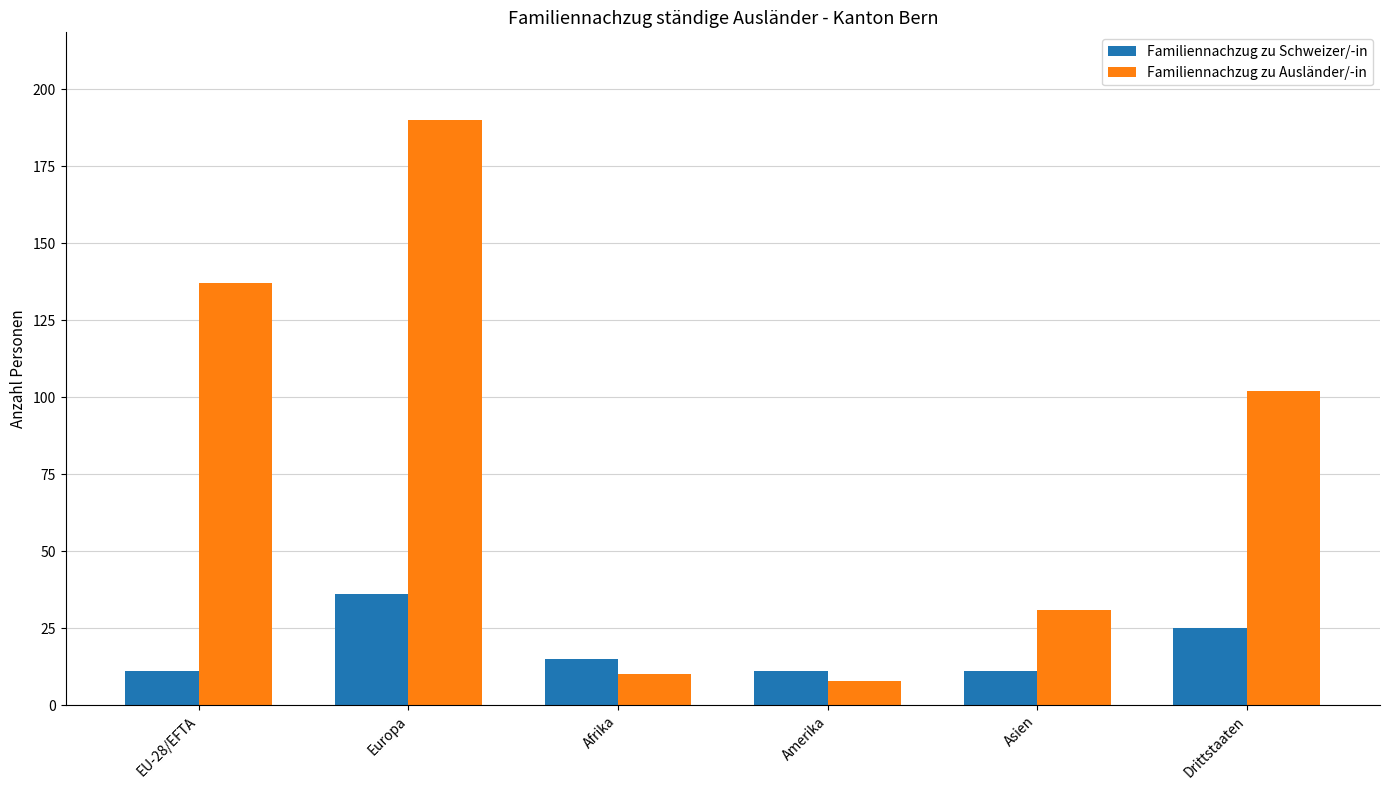

Reading left to right, what are all the values shown in this chart?

Familiennachzug zu Schweizer/-in: 11	36	15	11	11	25
Familiennachzug zu Ausländer/-in: 137	190	10	8	31	102